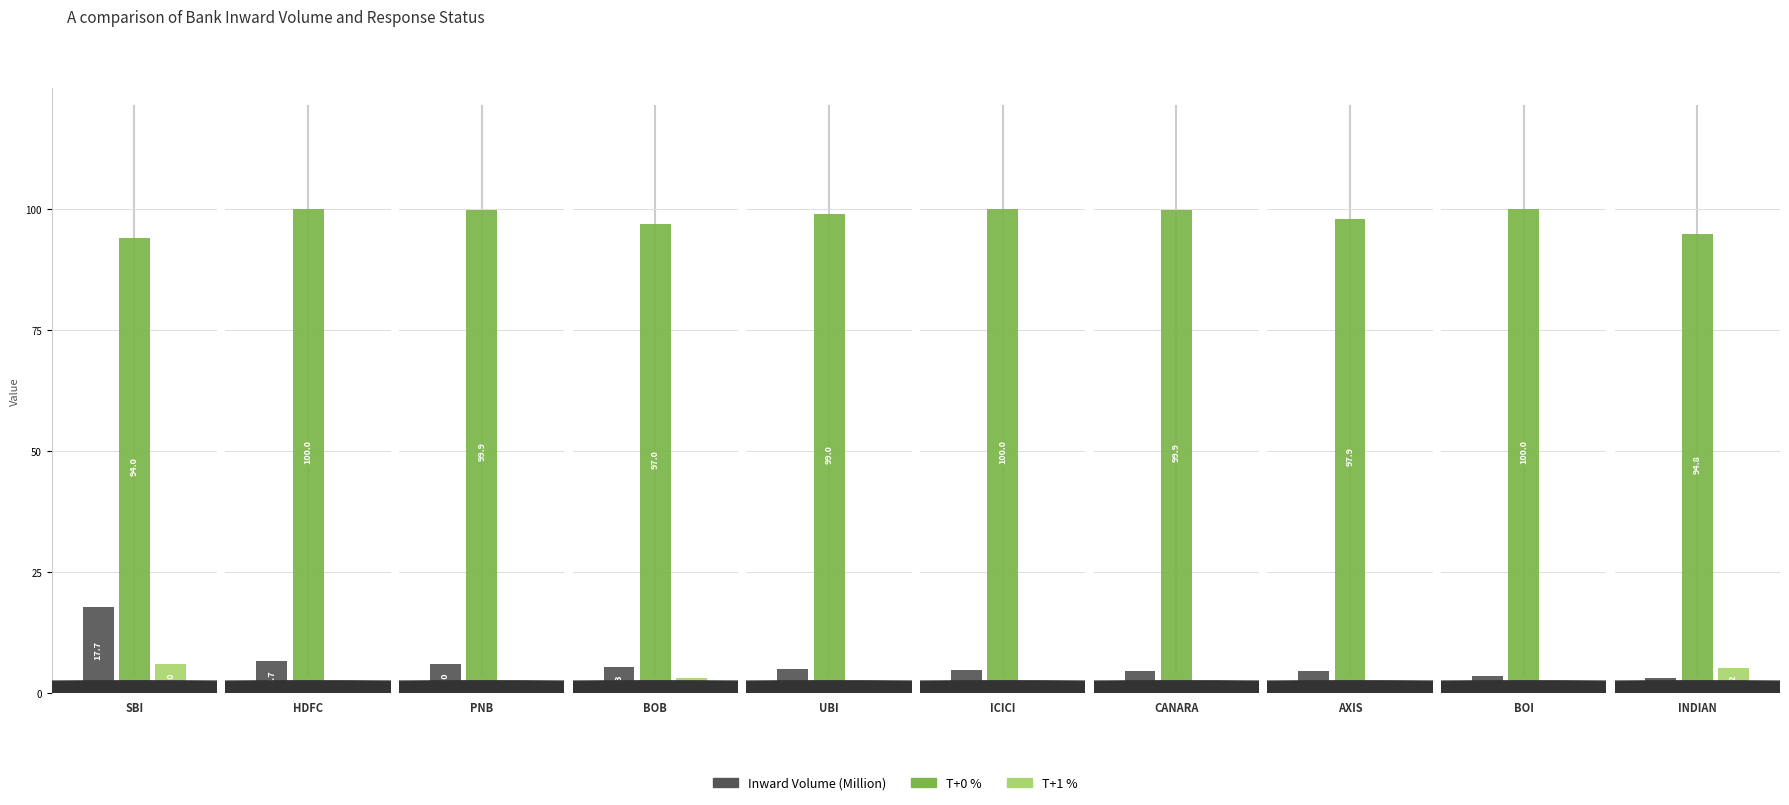

Between PUNJAB NATIONAL BANK and BANK OF INDIA, which series saw the biggest shift?

Inward Volume (Million)